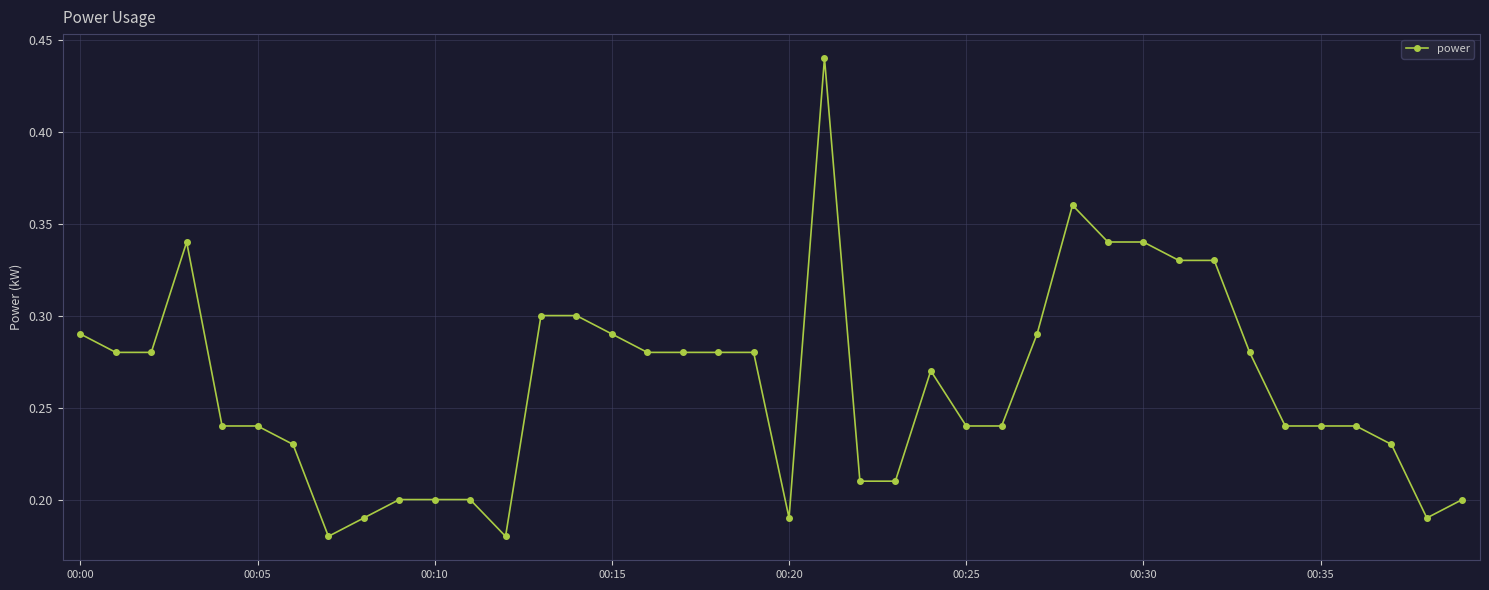

What is the sum of all values?

10.5